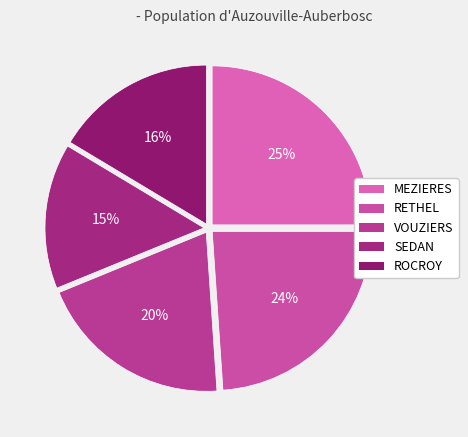

To the nearest percent, what is the average slice percentage?

20%